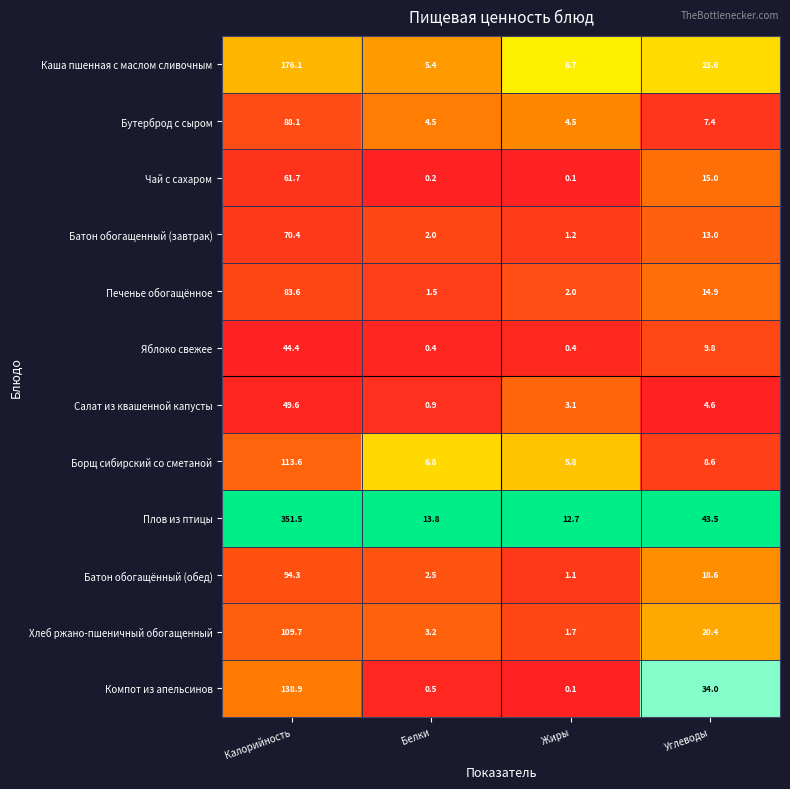

Which label corresponds to the smallest value in the chart?

Жиры